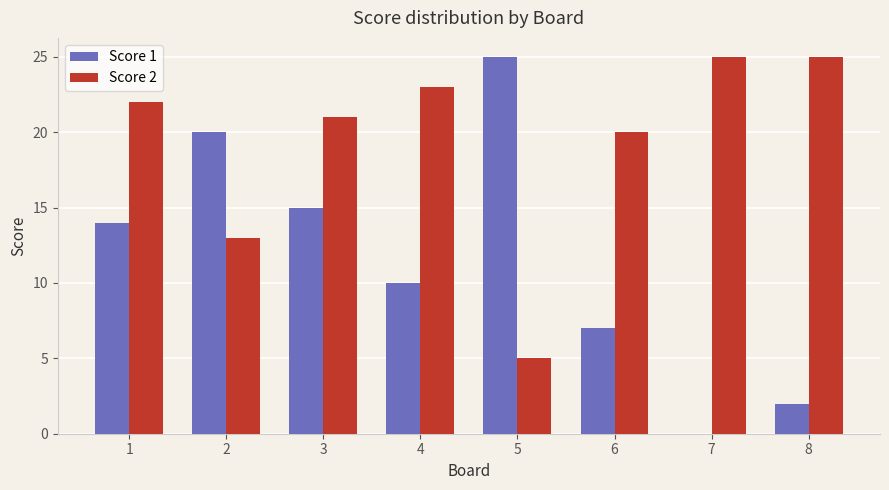

Is the value of Score 1 at 3 greater than the value of Score 2 at 2?

Yes